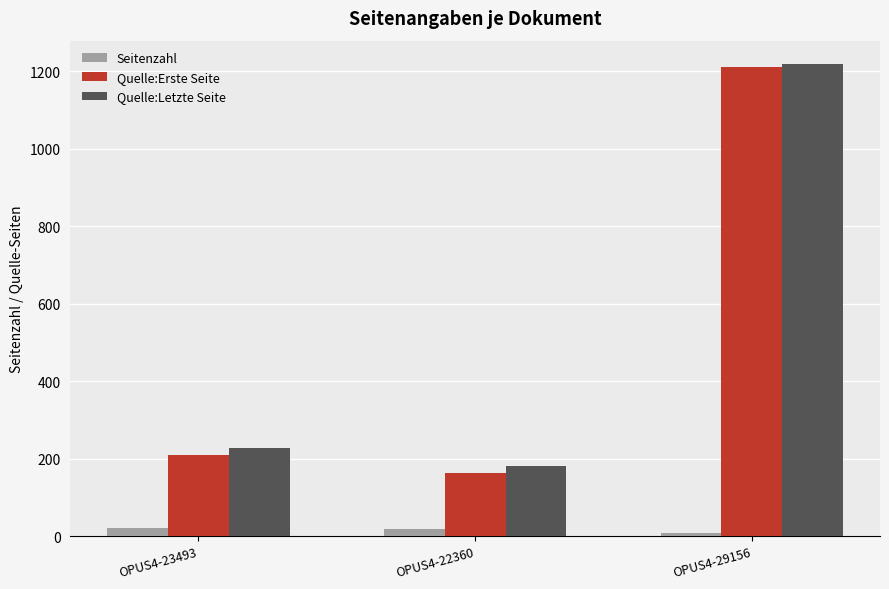

Is it true that Quelle:Erste Seite equals 208 at OPUS4-23493?

True